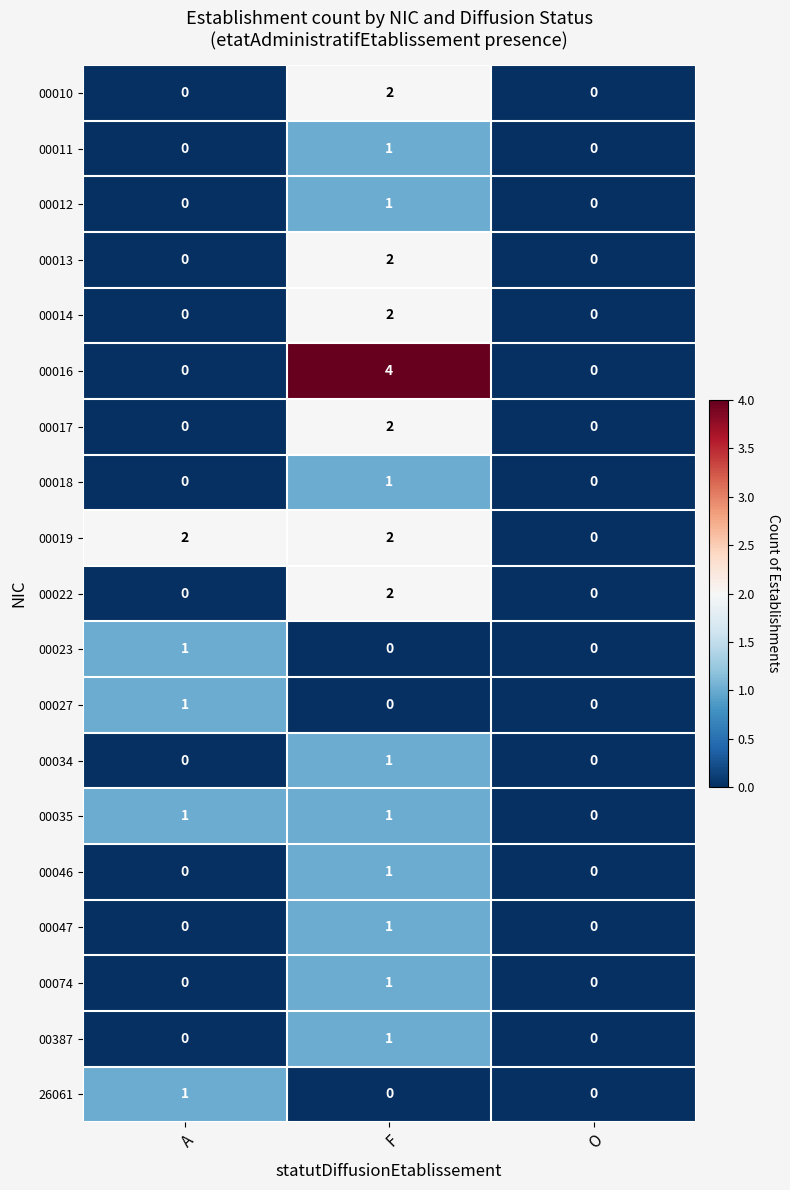

Which category has the highest value in the 00022 series?

F